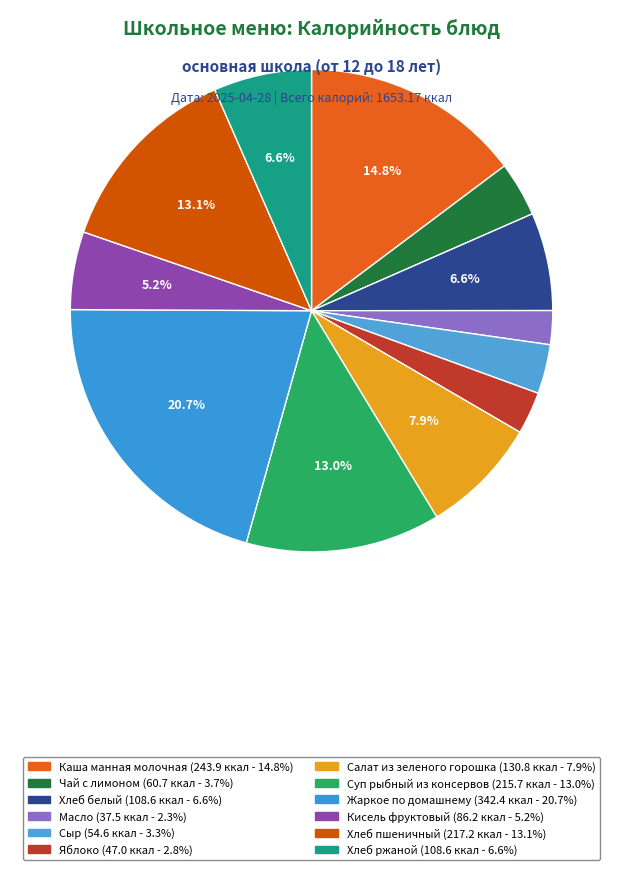

How many slices are in this pie chart?

12